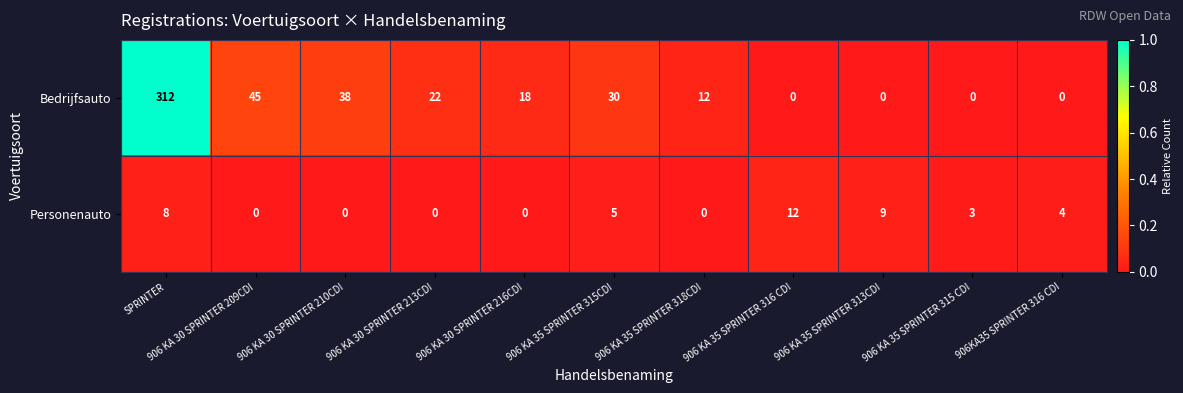

True or false: Personenauto has a value of 7 at 906 KA 30 SPRINTER 210CDI.

False